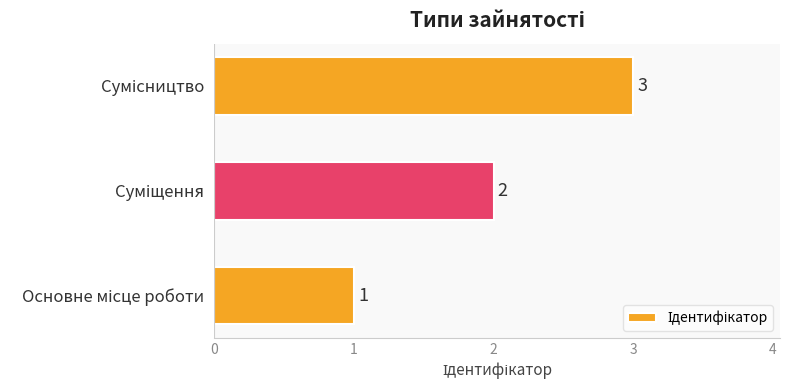

How many bars are there in total?

3